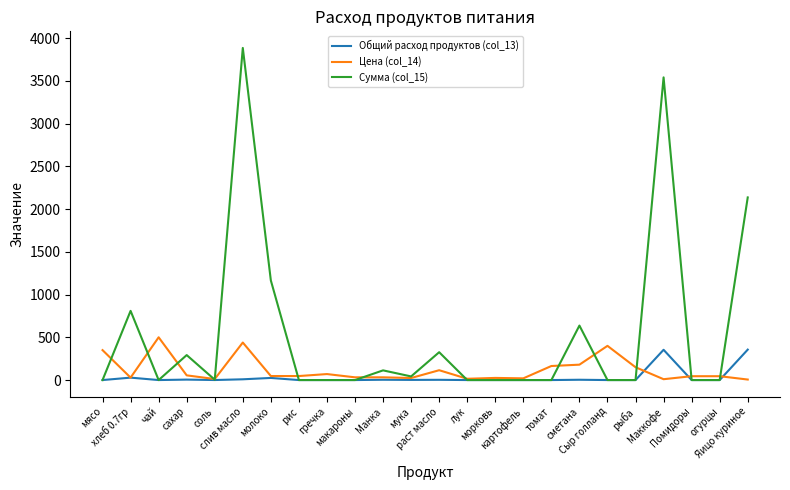

Does the chart display data point markers on the line(s)?

No